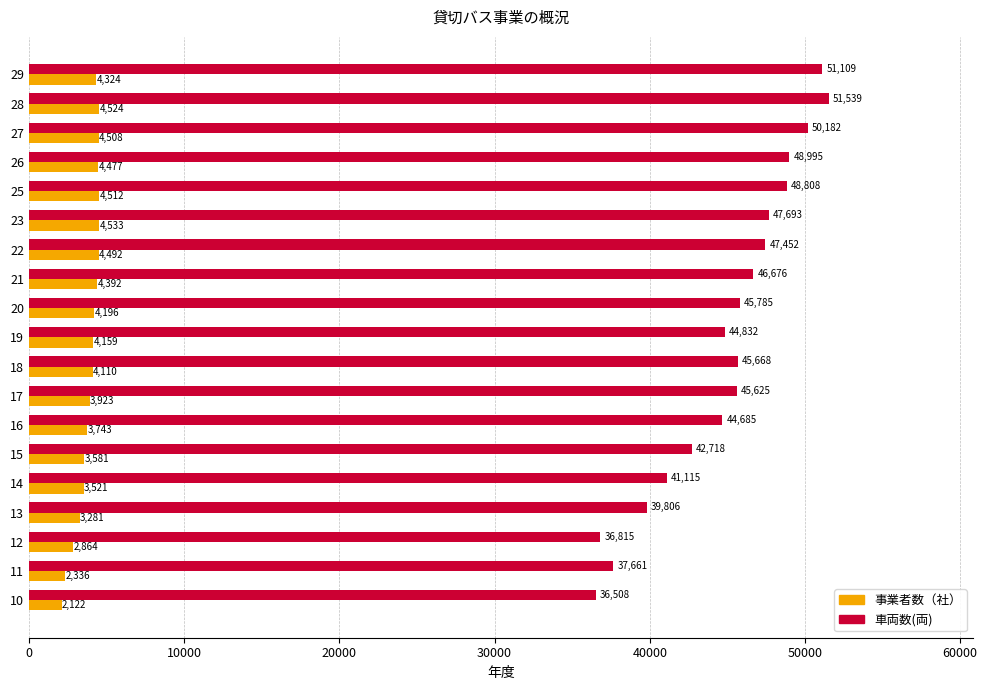

What value does the 車両数(両) series have at 15, to the nearest 10?

42720